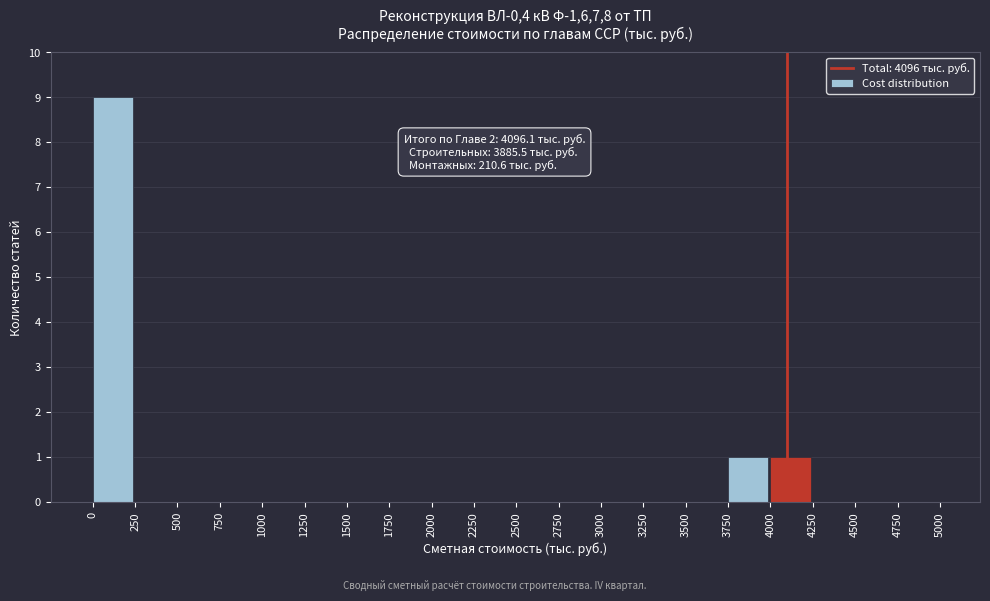

Over which range of the x-axis is the bar tallest?

0 to 250